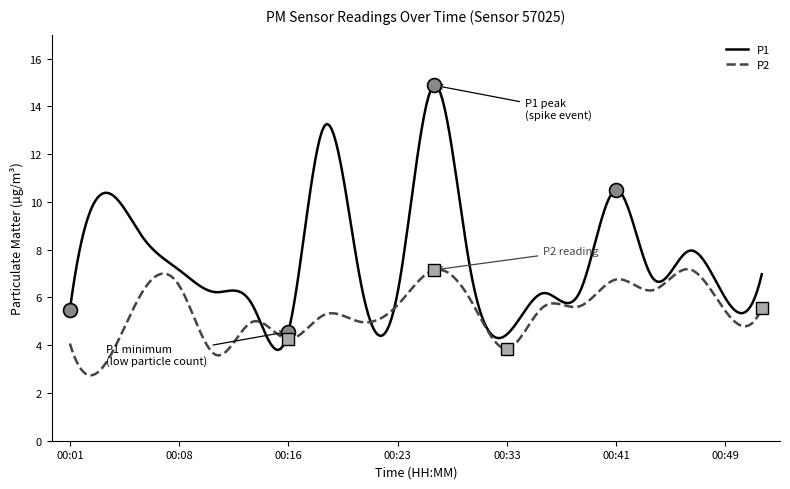

What is the lowest value of the P1 series?

3.8